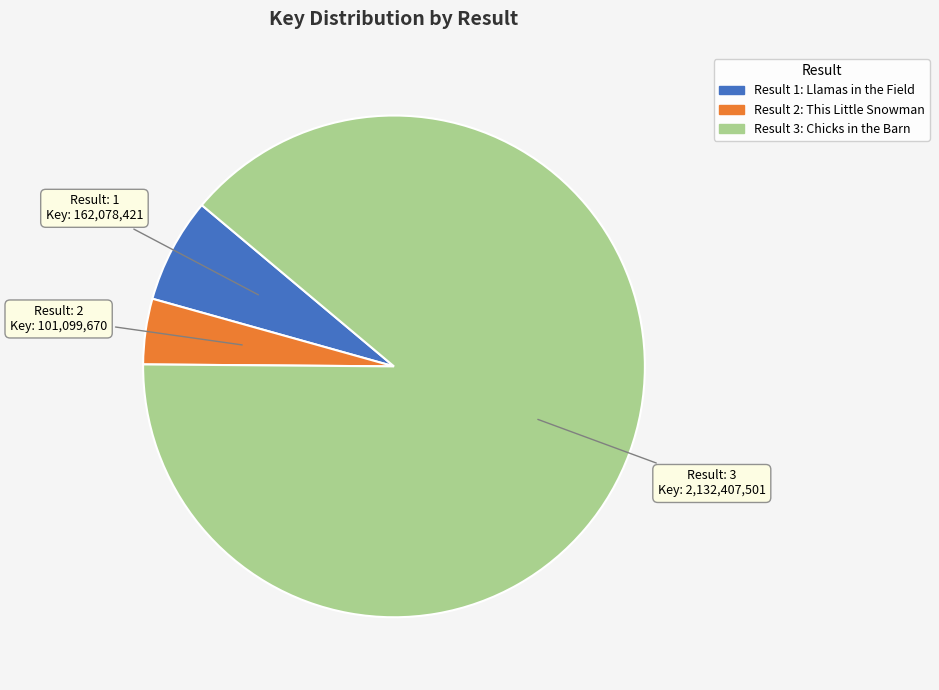

Is there a majority slice in this chart?

Yes